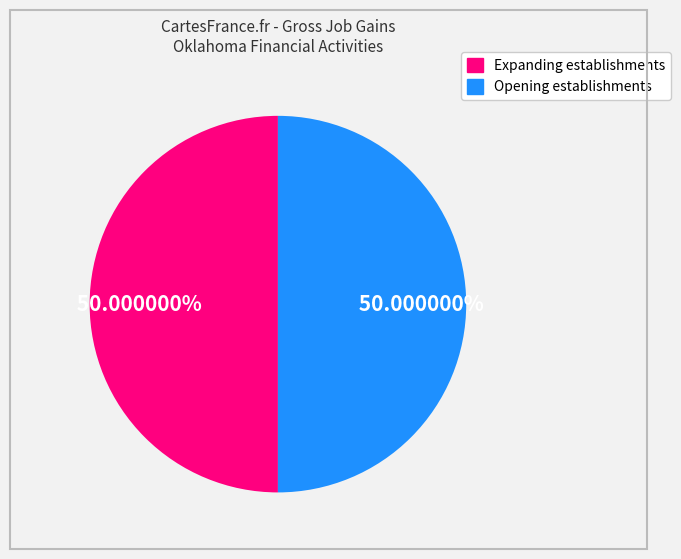

Do Expanding establishments and Opening establishments together represent more than half of the pie?

Yes